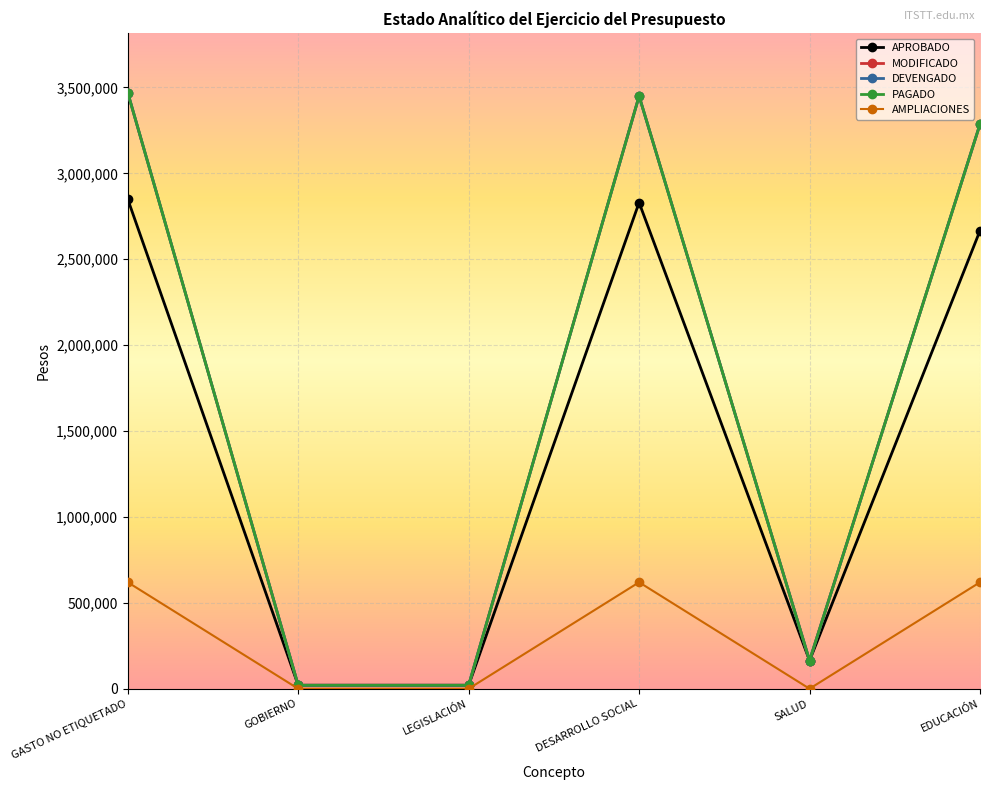

True or false: DEVENGADO and PAGADO cross at least once.

False